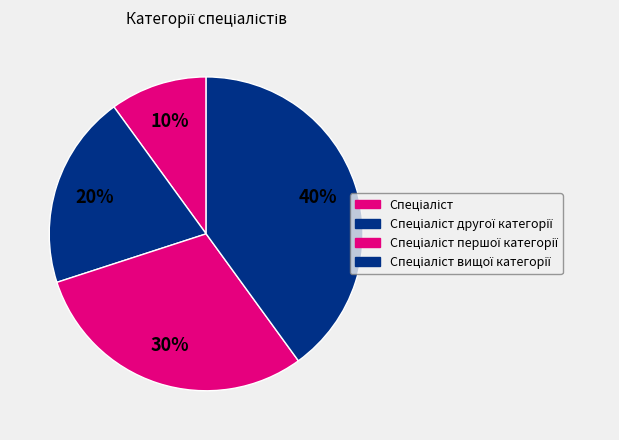

To the nearest percent, what portion does Спеціаліст першої категорії represent?

30%